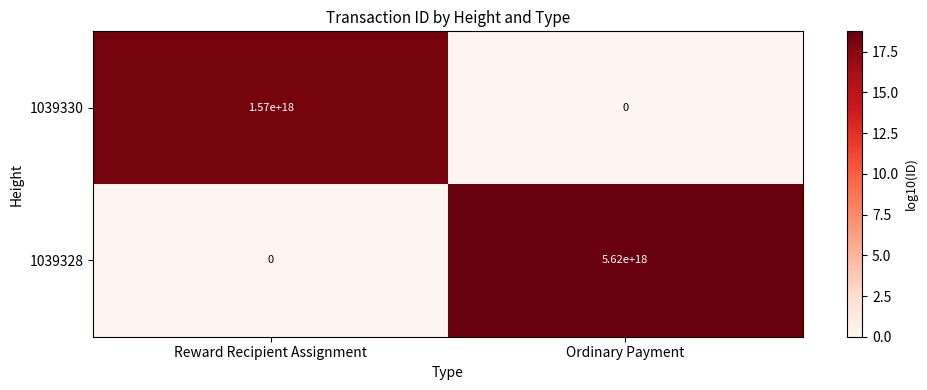

Rank the series by their maximum value, from highest to lowest.

1039328, 1039330